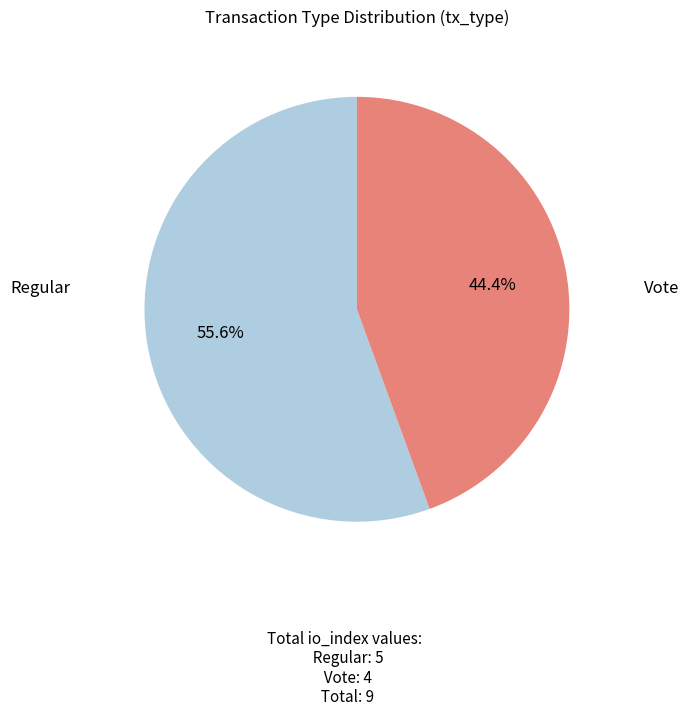

Is there a majority slice in this chart?

Yes